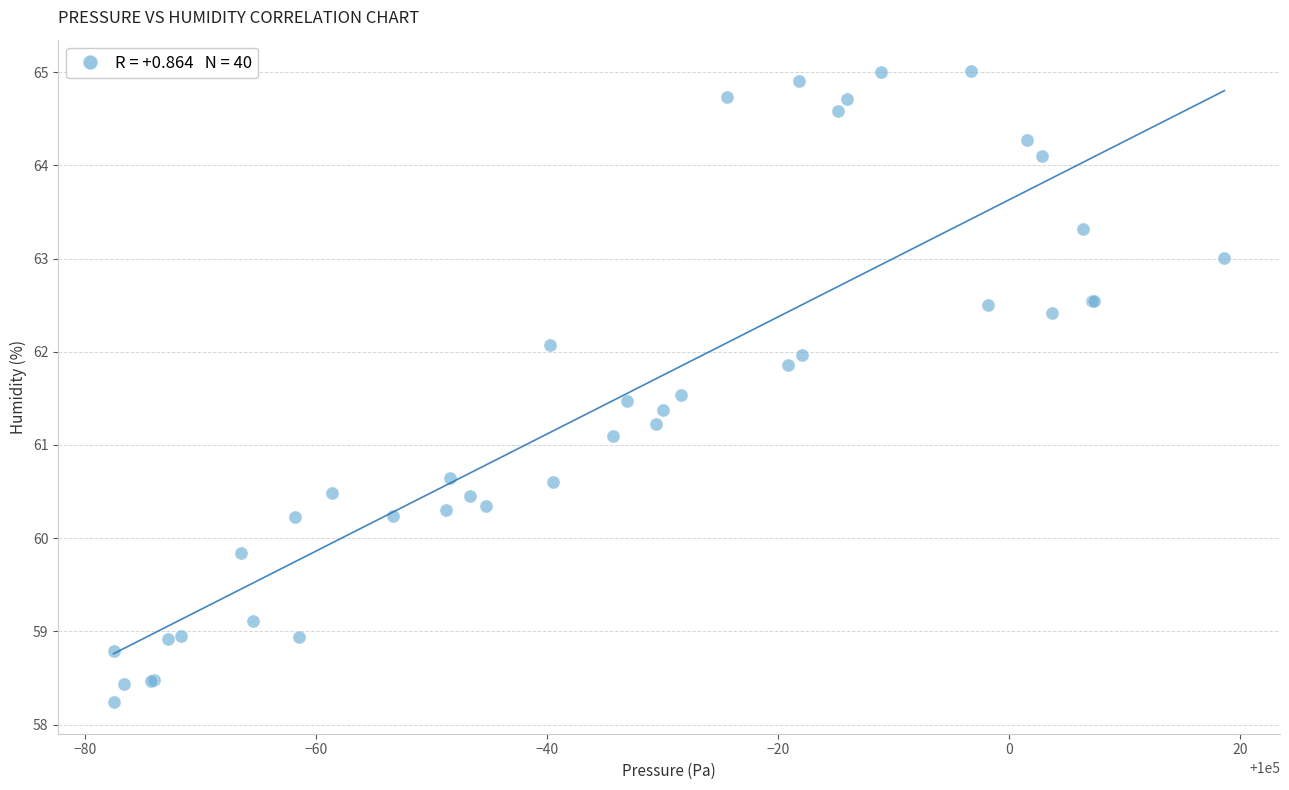

What Y value in the scatter plot is closest to 61?

61.1